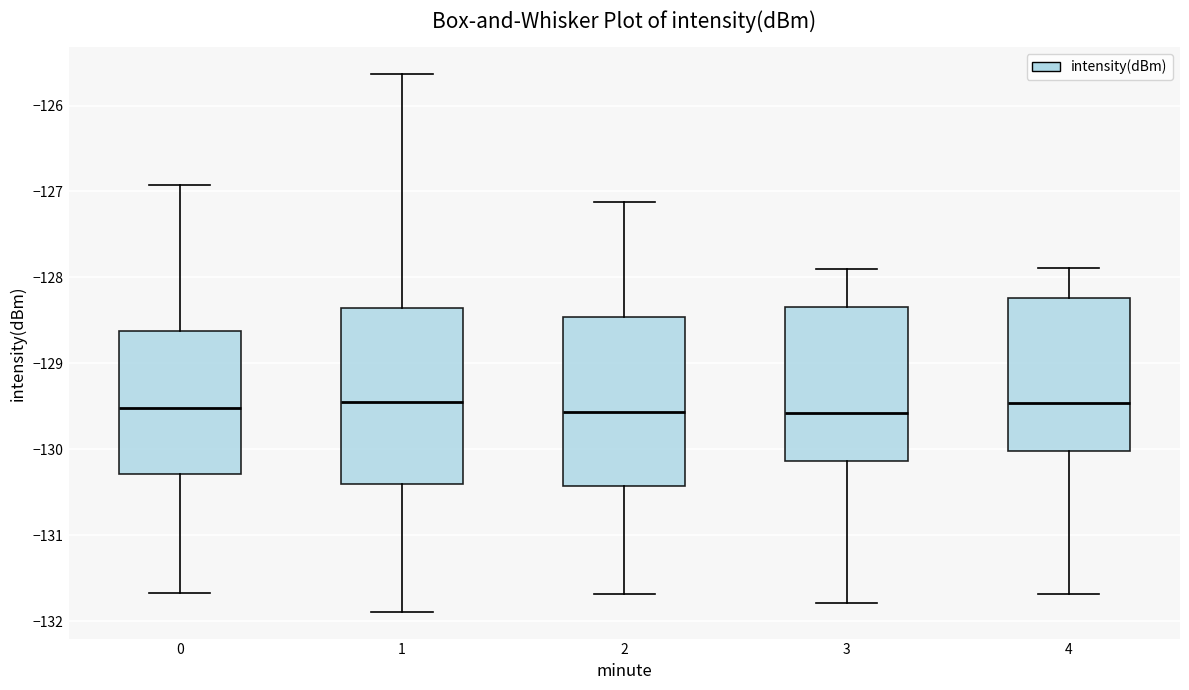

Where does the median line of the box at x = 1 sit on the y-axis? The values are not printed on the chart, so give them approximately, as read against the axis.

-129.4